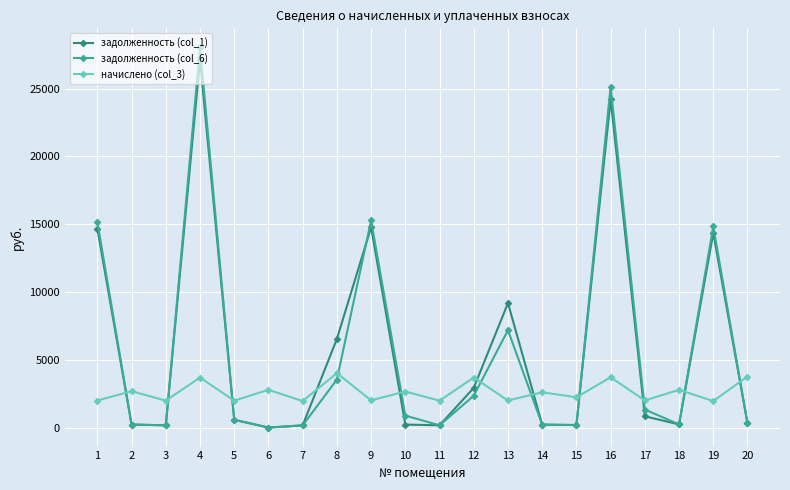

True or false: задолженность (col_1) has more than 0 interior local peaks.

True